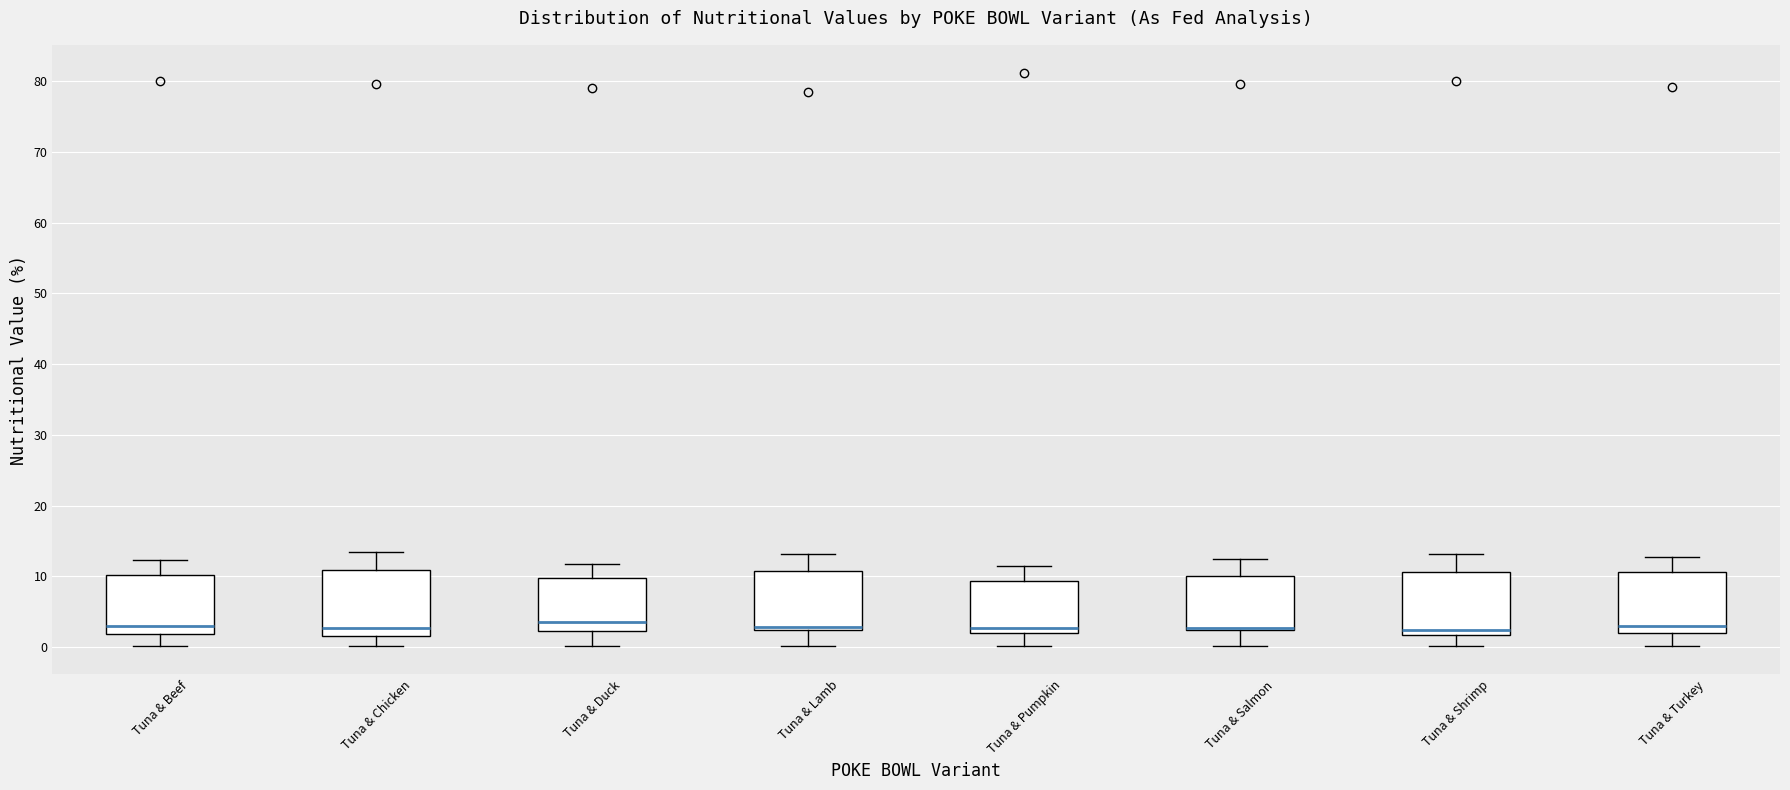

Where does the upper whisker of the box for Tuna & Salmon end on the y-axis? The values are not printed on the chart, so give them approximately, as read against the axis.

13